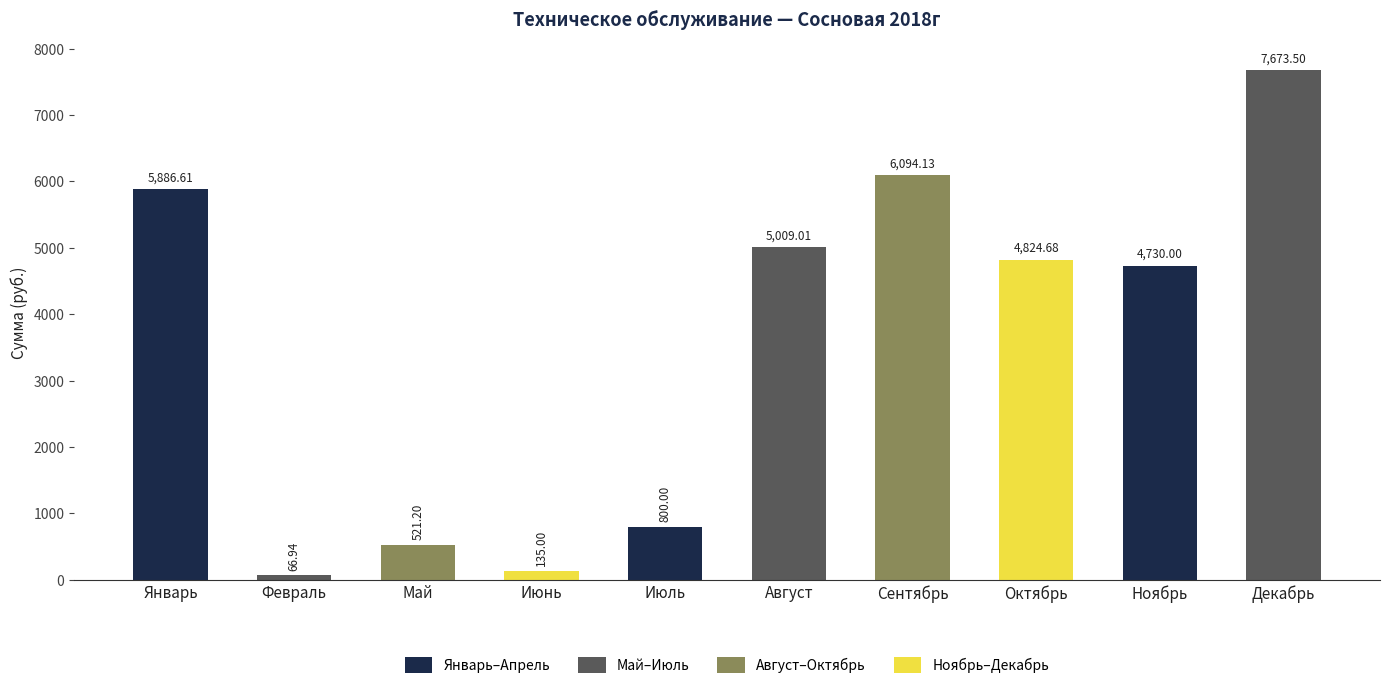

What is the minimum value shown in the chart?

66.9